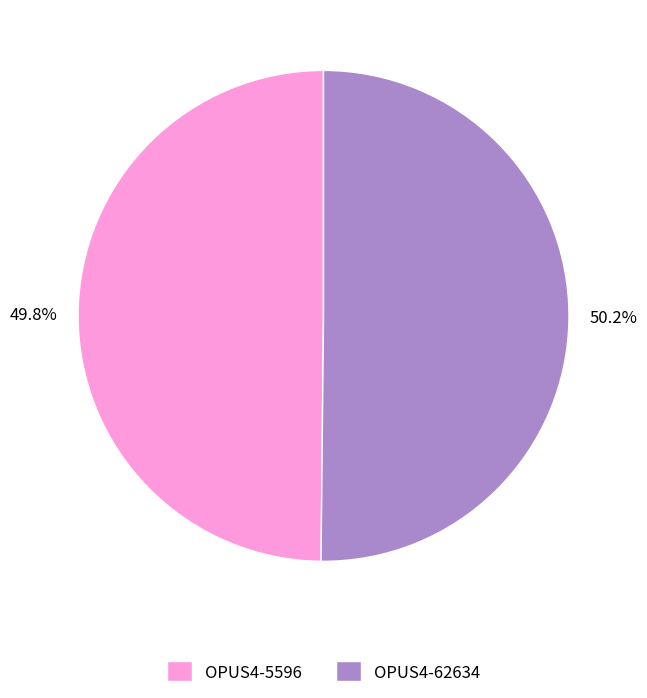

True or false: OPUS4-5596 accounts for 50% of the total.

True